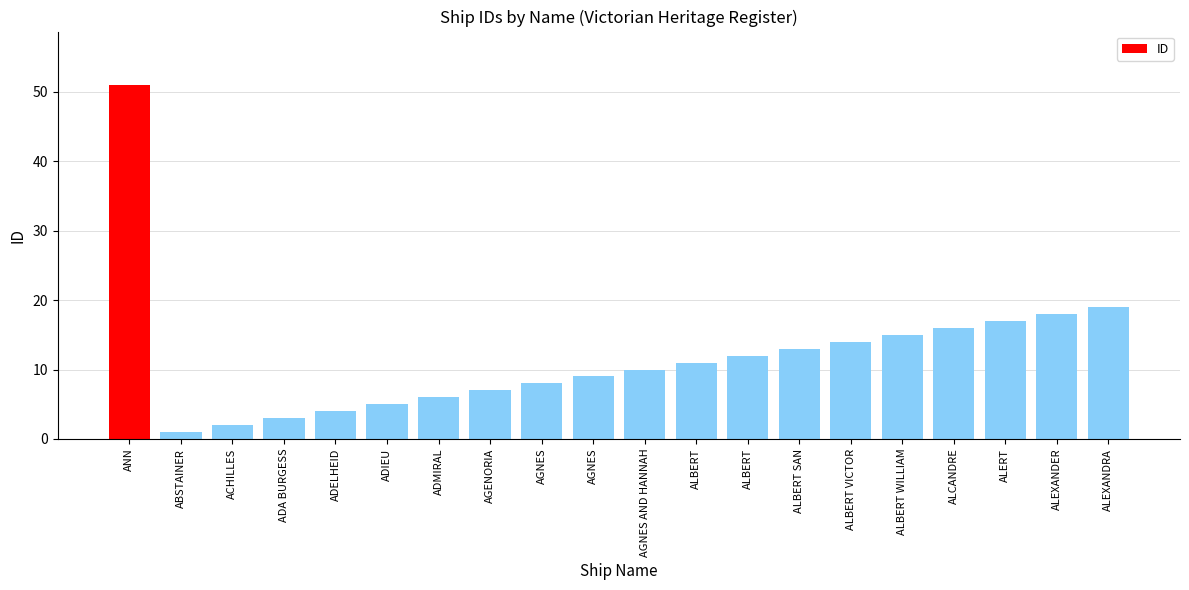

What is the greatest value displayed?

51